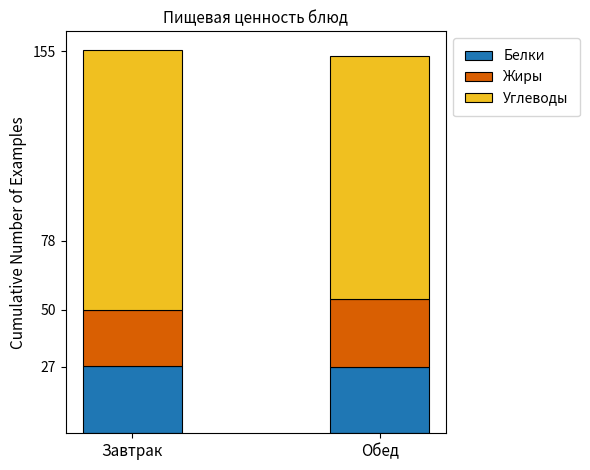

How many bars are there in total?

2